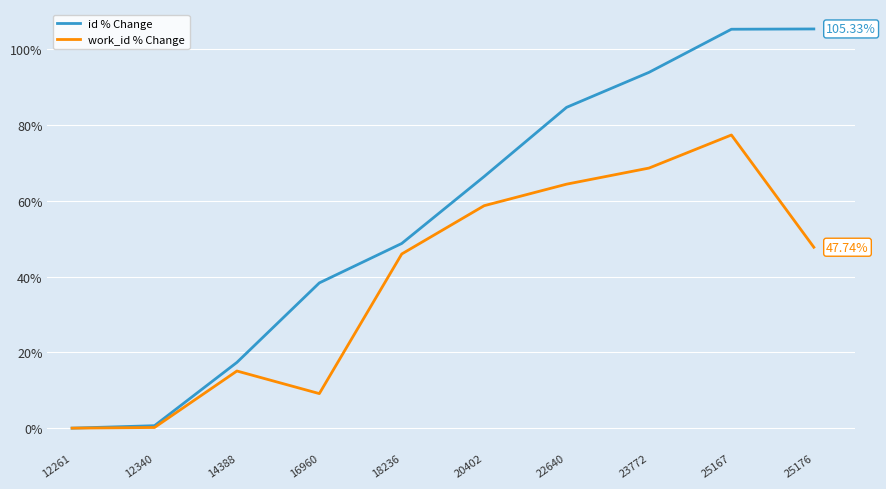

How many lines are shown in the chart?

2